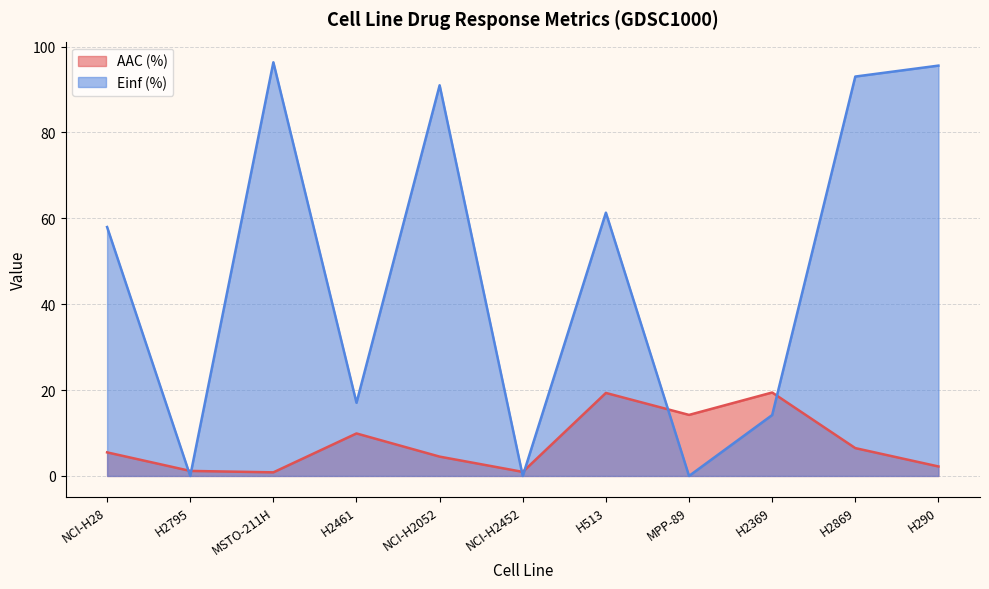

List the series in order of their peak value, lowest first.

AAC (%), Einf (%)